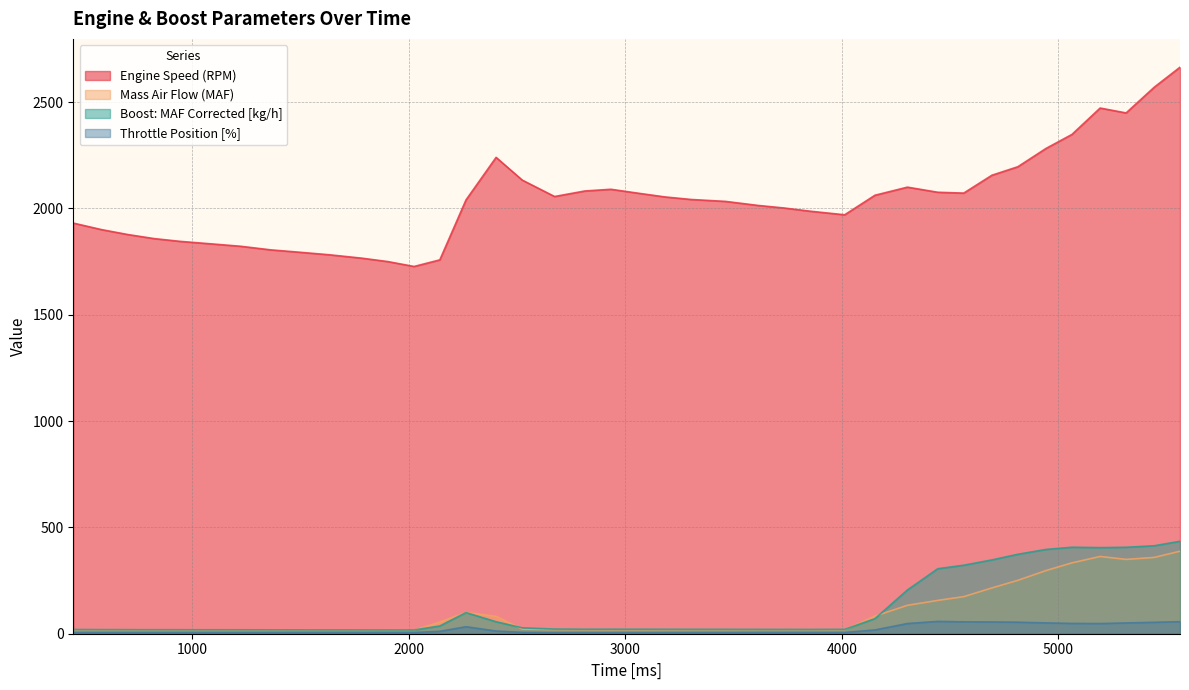

How many interior local valleys does the Throttle Position [%] series have?

5